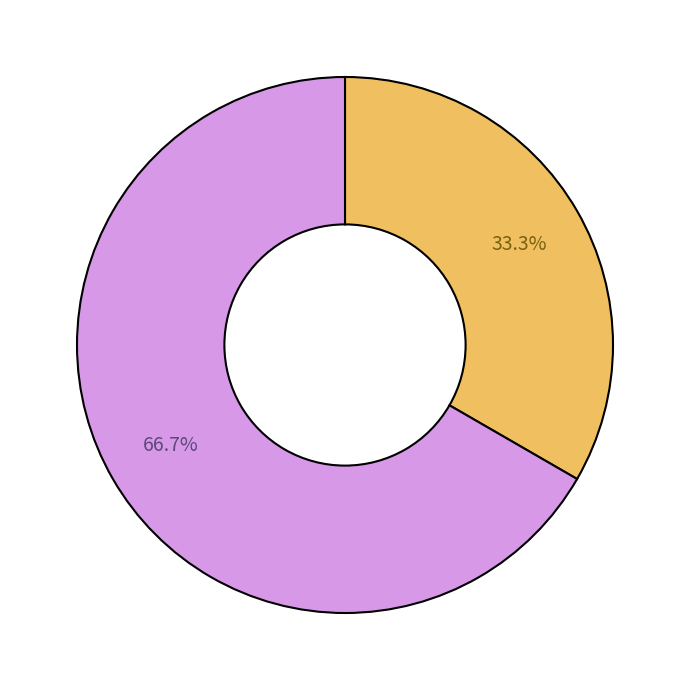

Is there any slice that represents more than half of the pie?

Yes